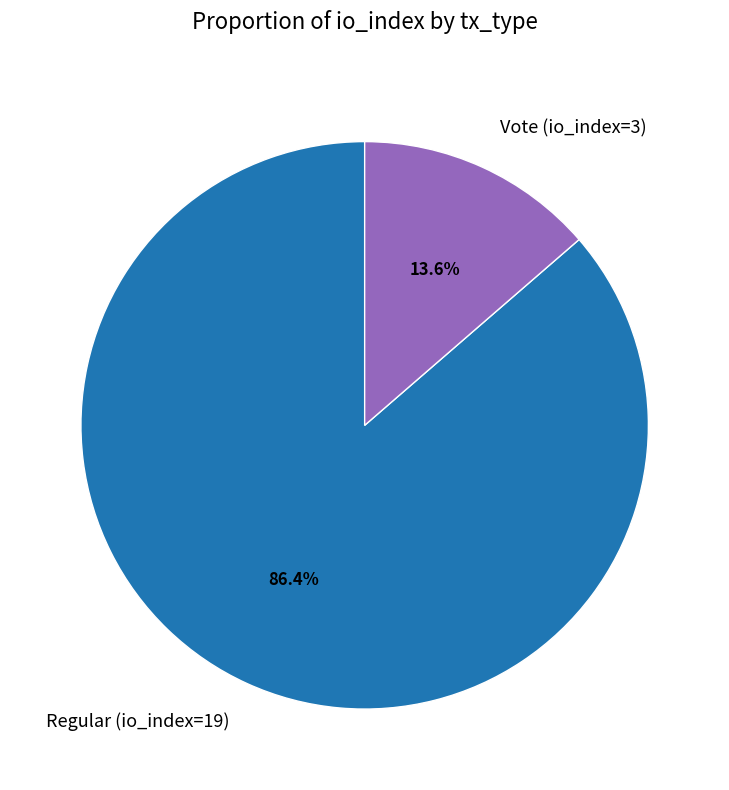

How much of the chart is everything except Regular (io_index=19)?

13.6%